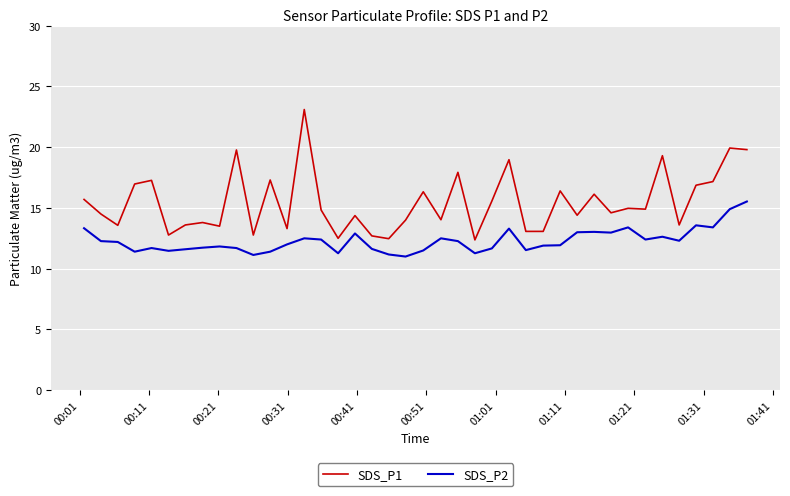

Which series has the largest total across all categories?

SDS_P1